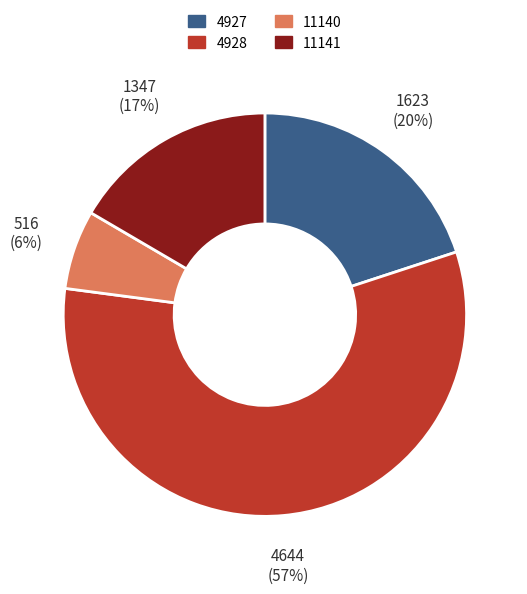

To the nearest percent, what is the average slice percentage?

25%